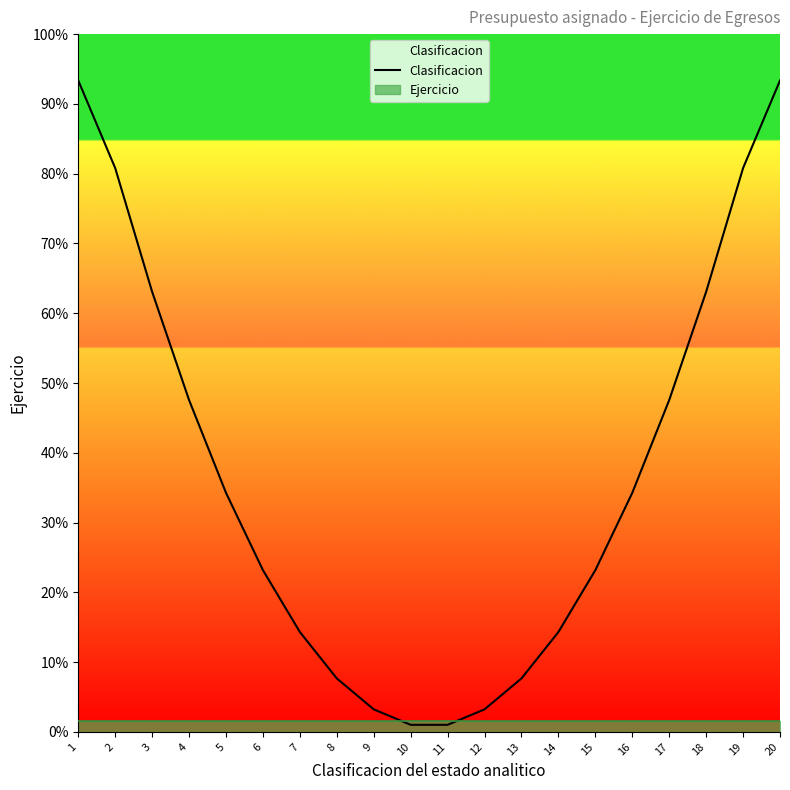

Is this an area chart (filled region under the line)?

No